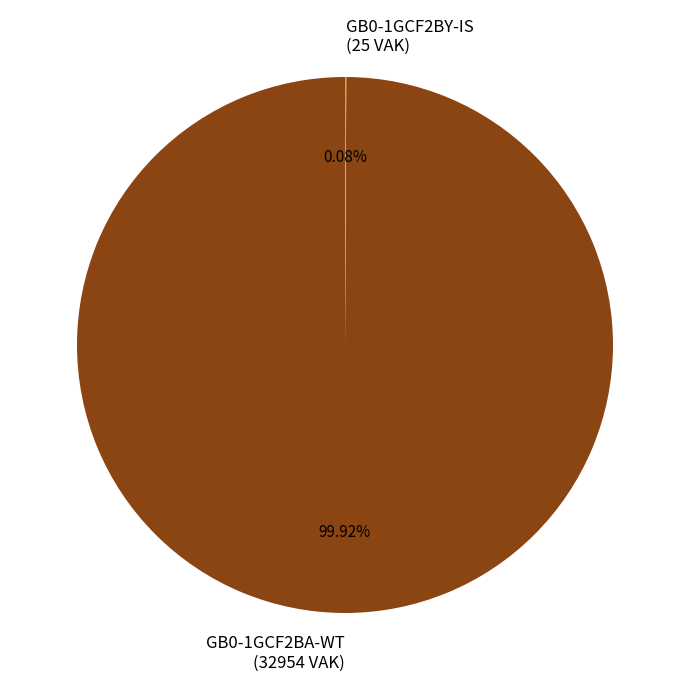

Does any single category account for the majority?

Yes